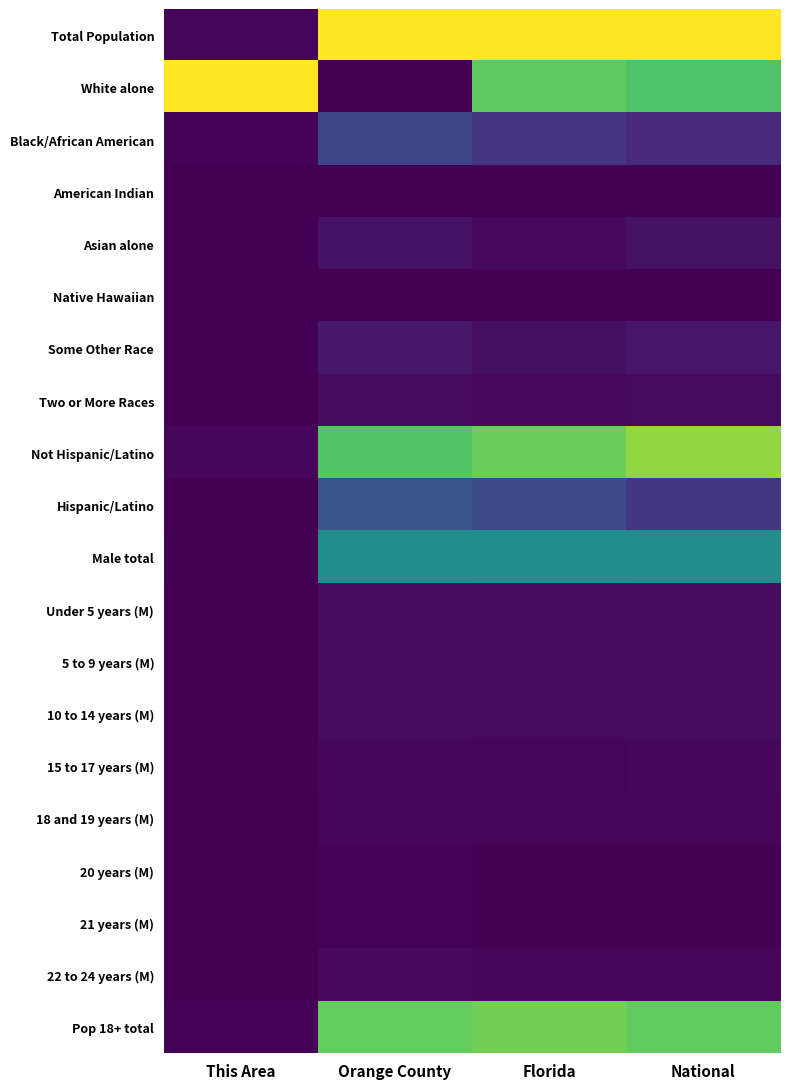

What is the spread (max minus min) of values at This Area?

1.0